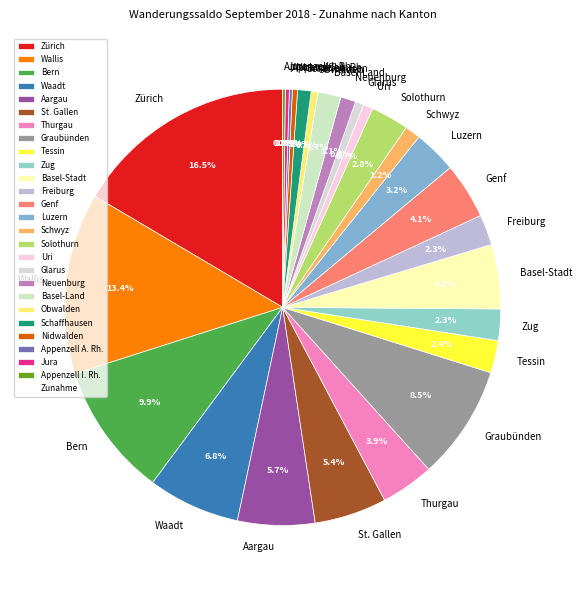

To the nearest percent, what is the difference between the largest and smallest slice percentages?

16%